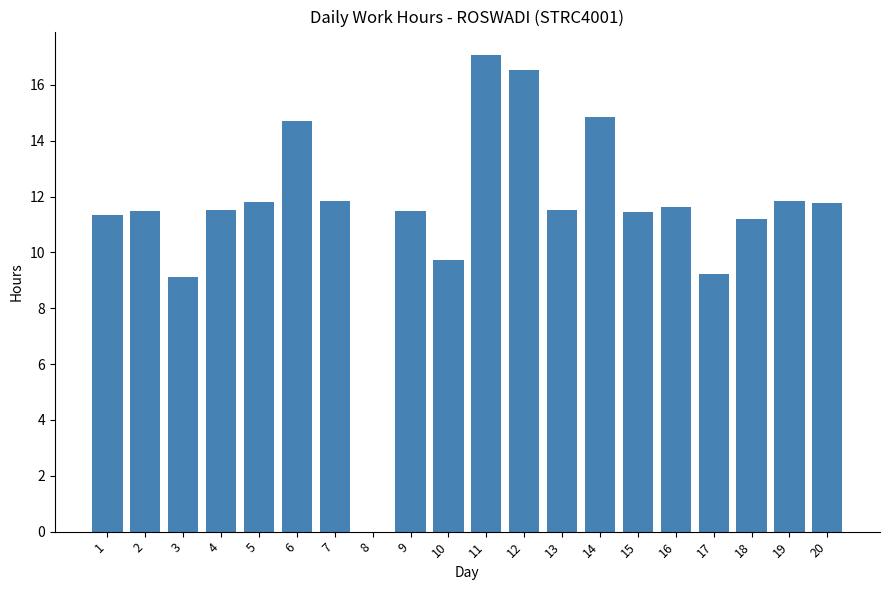

What is the sum of all values?

230.1